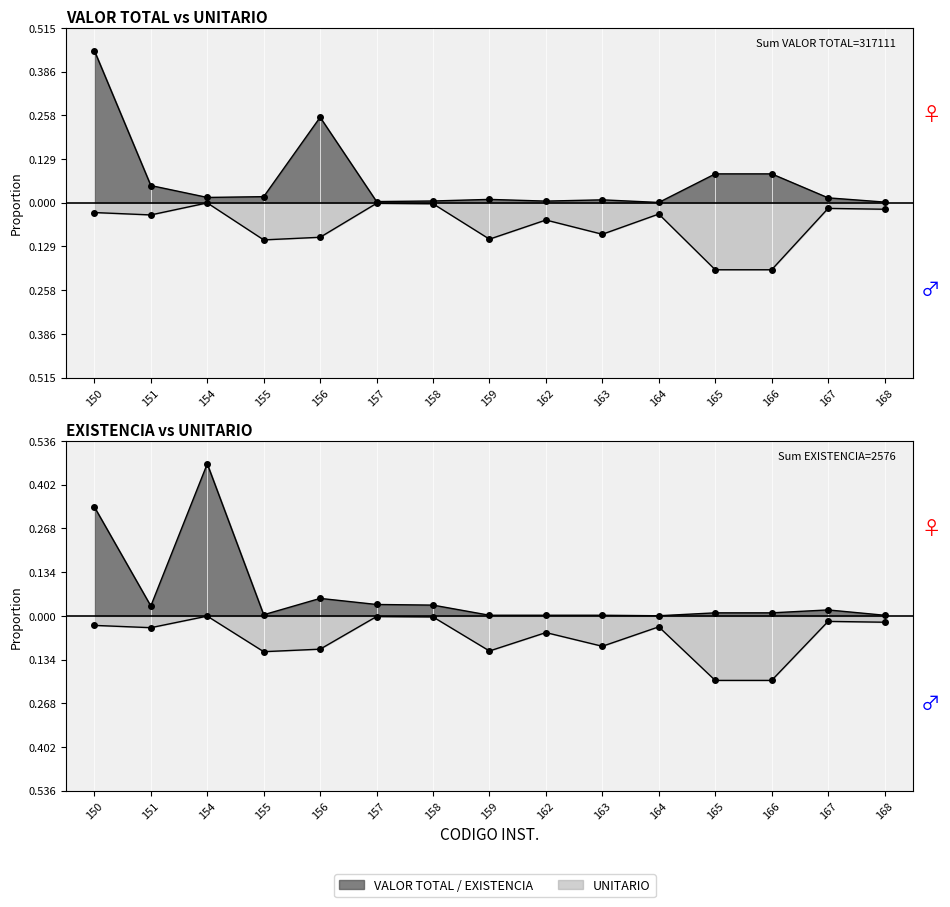

List the series in order of their peak value, lowest first.

UNITARIO, VALOR TOTAL, EXISTENCIA